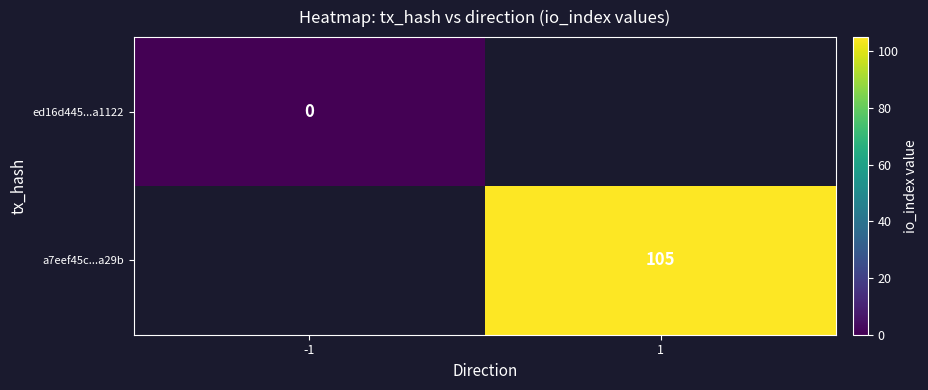

Which has a higher value, -1 or 1?

1